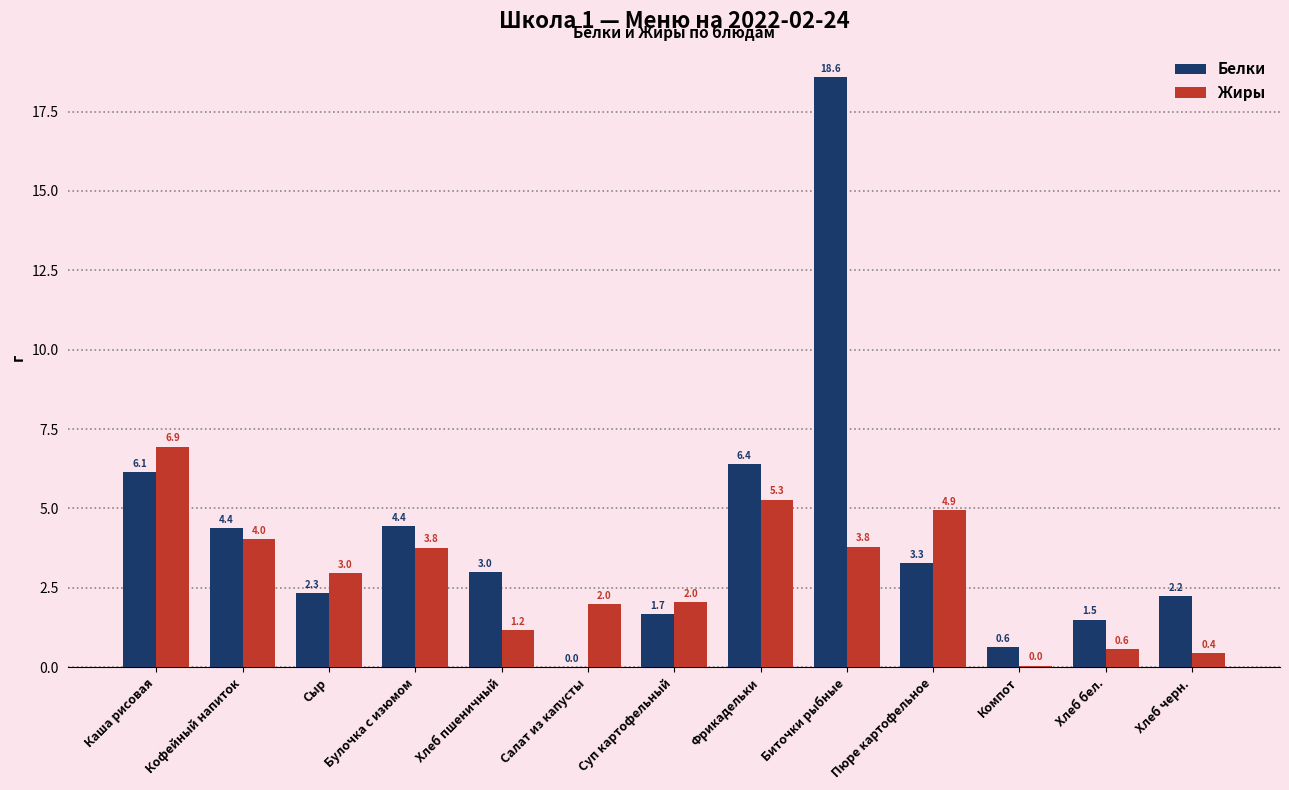

How many values in Белки are above zero?

12